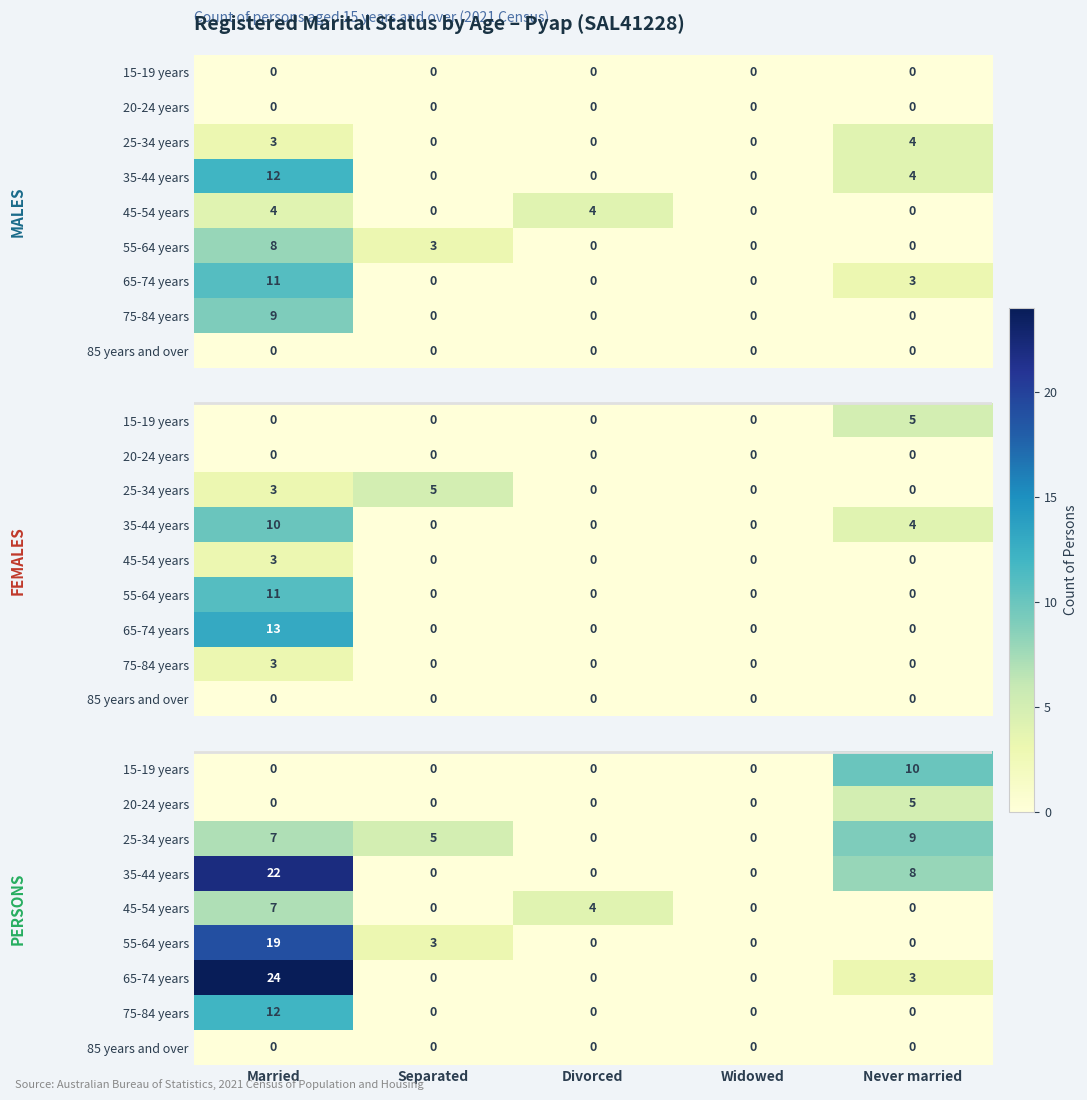

How many distinct data groups are displayed?

29